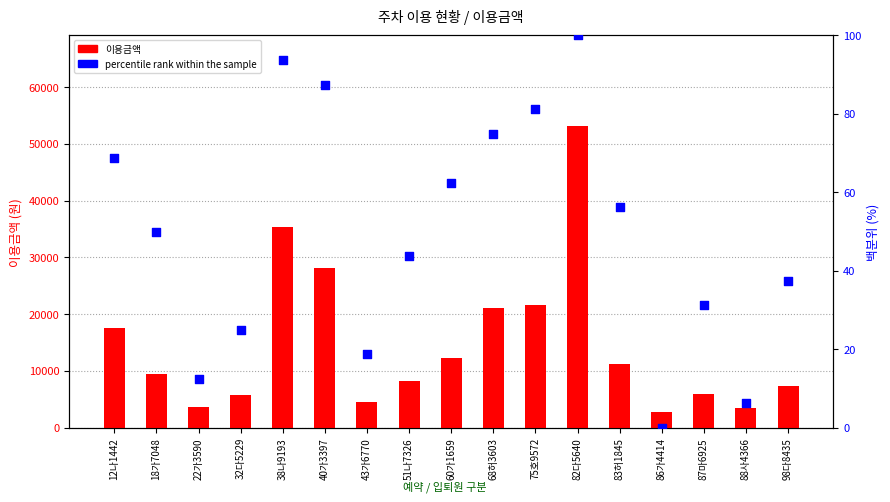

Is the value of percentile rank within the sample at 88사4366 greater than the value of 이용금액 at 32다5229?

No